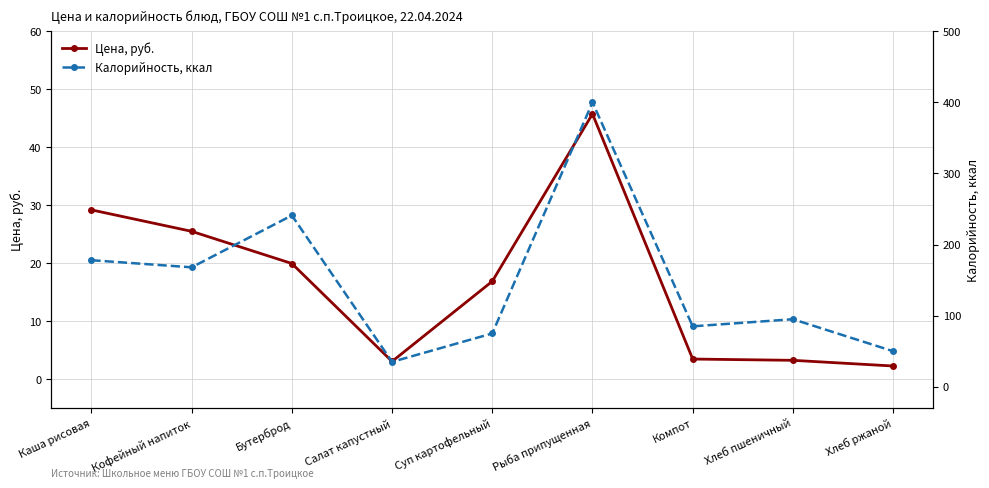

Reading left to right, what are all the values shown in this chart?

Цена, руб.: 29.2	25.5	19.9	3.0	16.9	45.7	3.5	3.2	2.3
Калорийность, ккал: 178.0	168.0	241.0	35.0	75.0	400.0	85.0	95.0	50.0